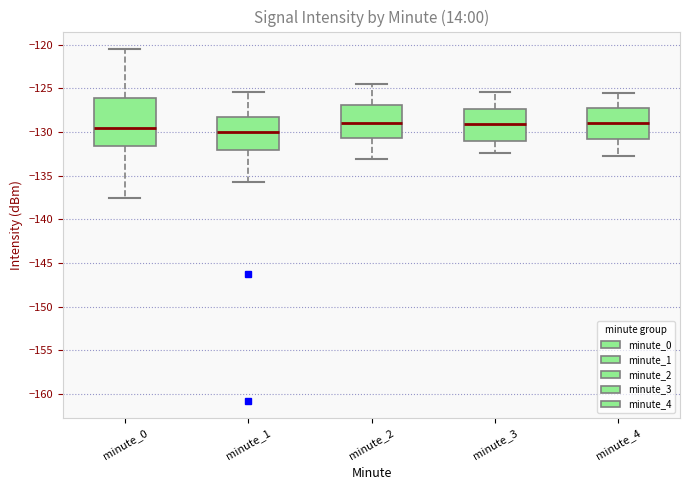

Comparing the boxes themselves (not the whiskers), which one is the tallest?

minute_0